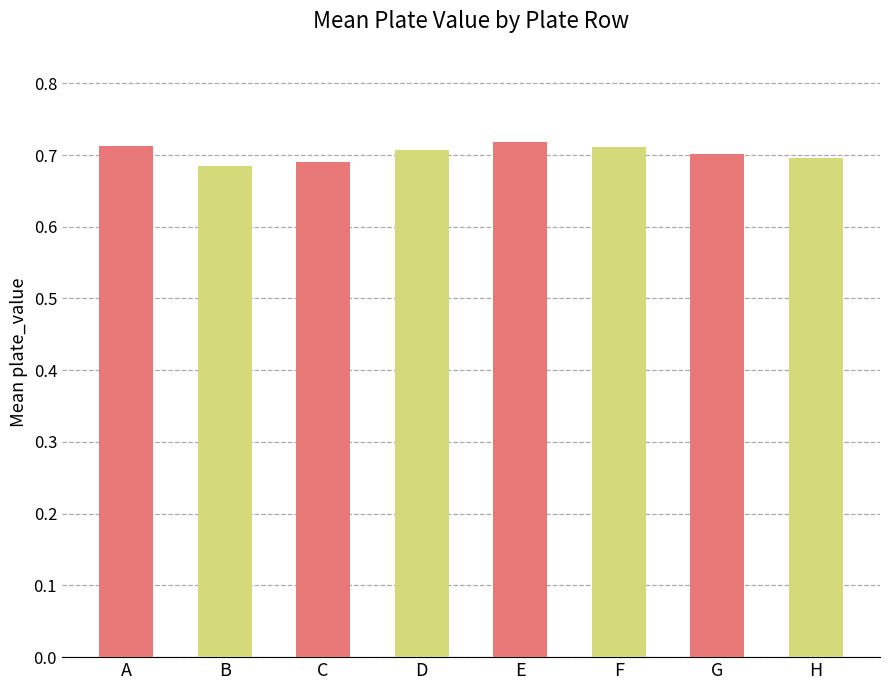

The value at F is 0.7. True or false?

True